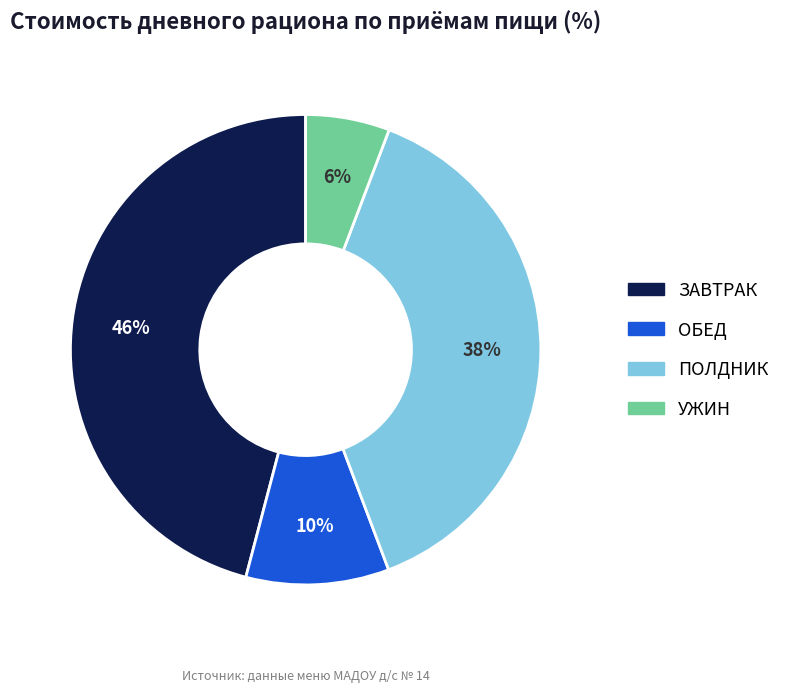

Is the sum of ПОЛДНИК and ОБЕД greater than half?

No